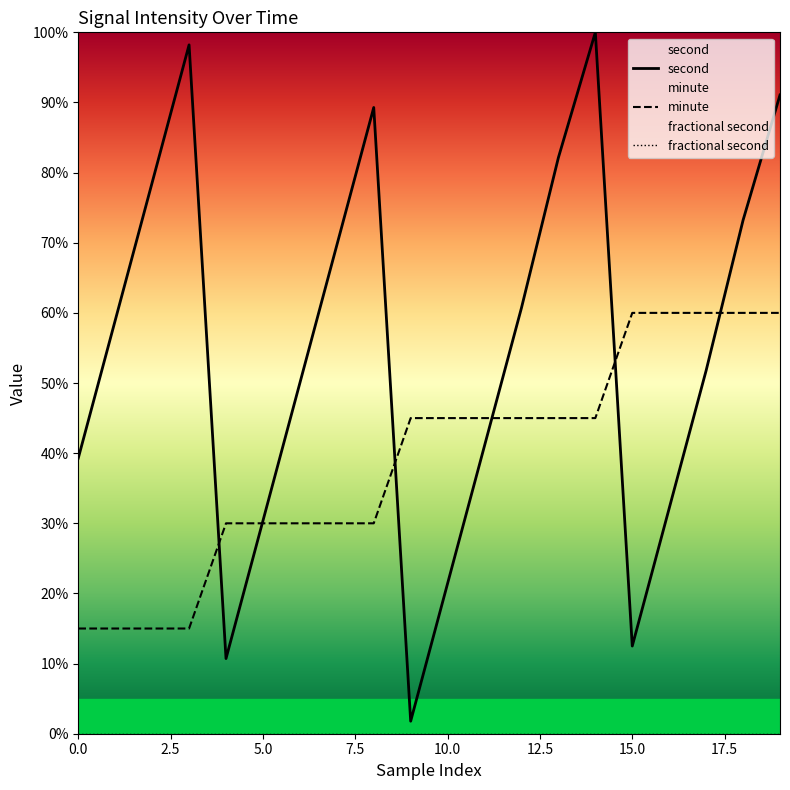

Reading left to right, transcribe all the data shown in this chart.

second: 39.3	58.9	78.6	98.2	10.7	30.4	50.0	69.6	89.3	1.8	21.4	41.1	60.7	82.1	100.0	12.5	32.1	51.8	73.2	91.1
minute: 15.0	15.0	15.0	15.0	30.0	30.0	30.0	30.0	30.0	45.0	45.0	45.0	45.0	45.0	45.0	60.0	60.0	60.0	60.0	60.0
fractional second: 0.0	0.0	0.0	0.0	0.0	0.0	0.0	0.0	0.0	0.0	0.0	0.0	0.0	0.0	0.0	0.0	0.0	0.0	0.0	0.0